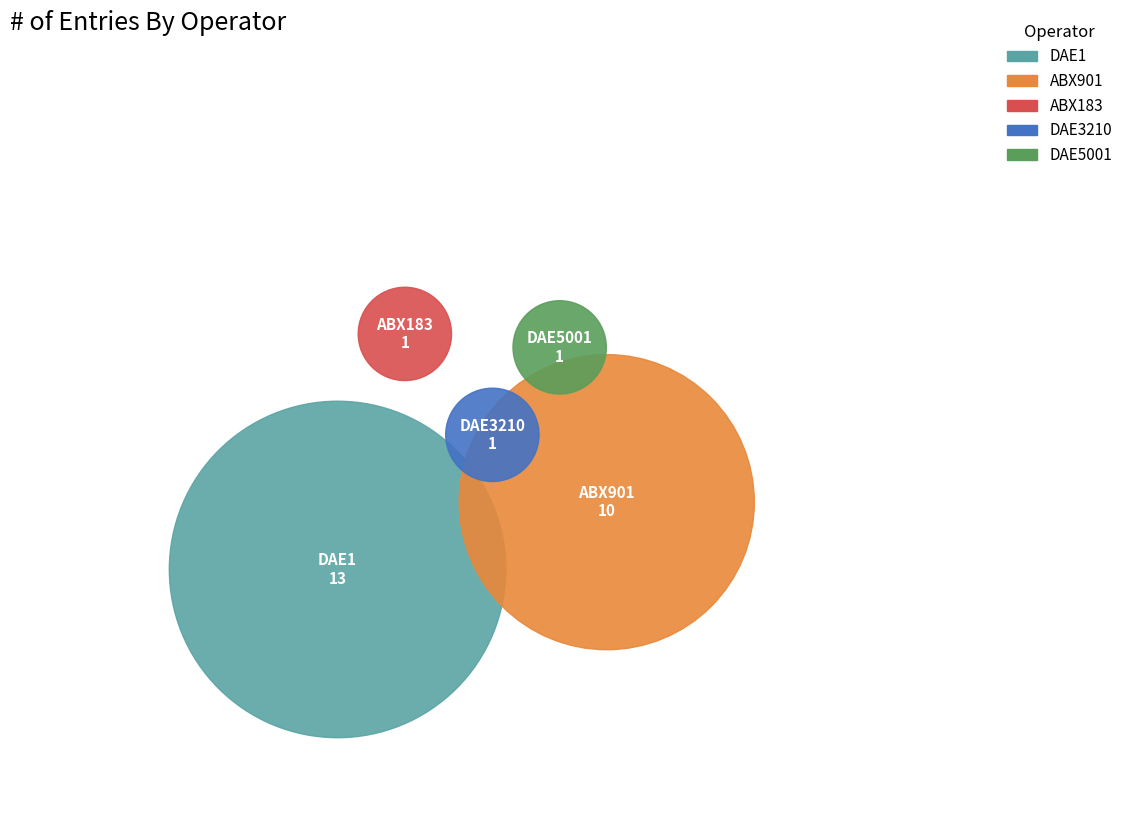

What portion of the pie excludes ABX901?

61.5%